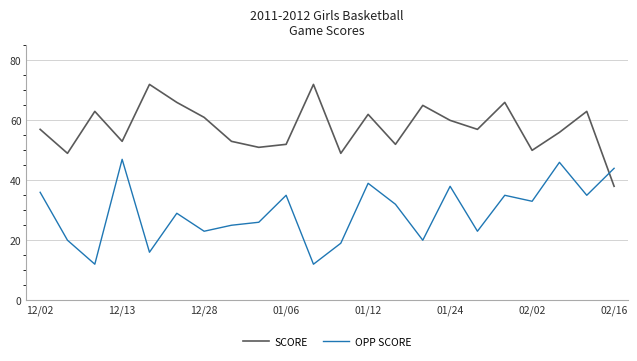

What is the greatest value displayed?

72